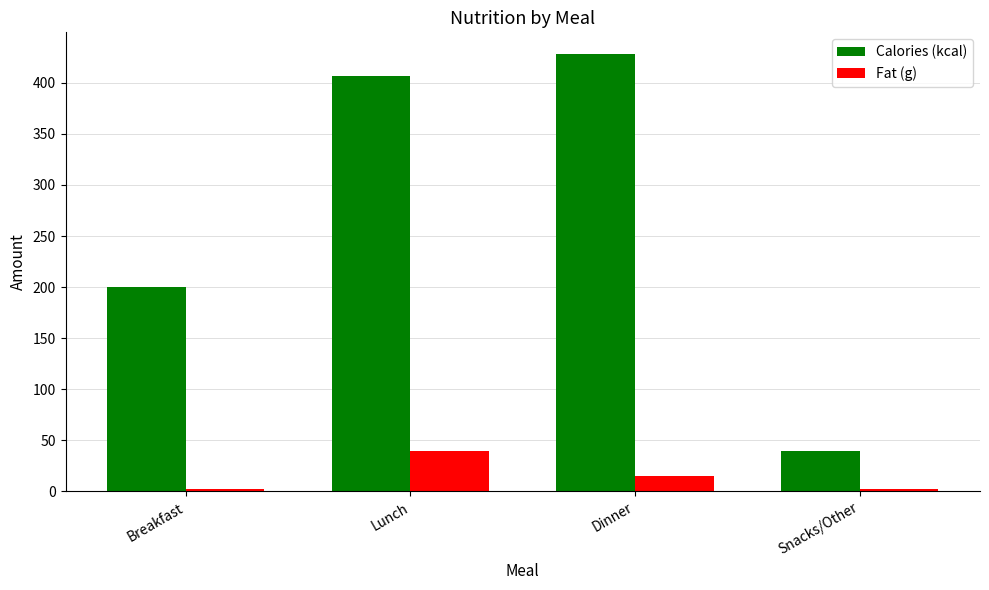

Which series has the widest spread of values?

Calories (kcal)